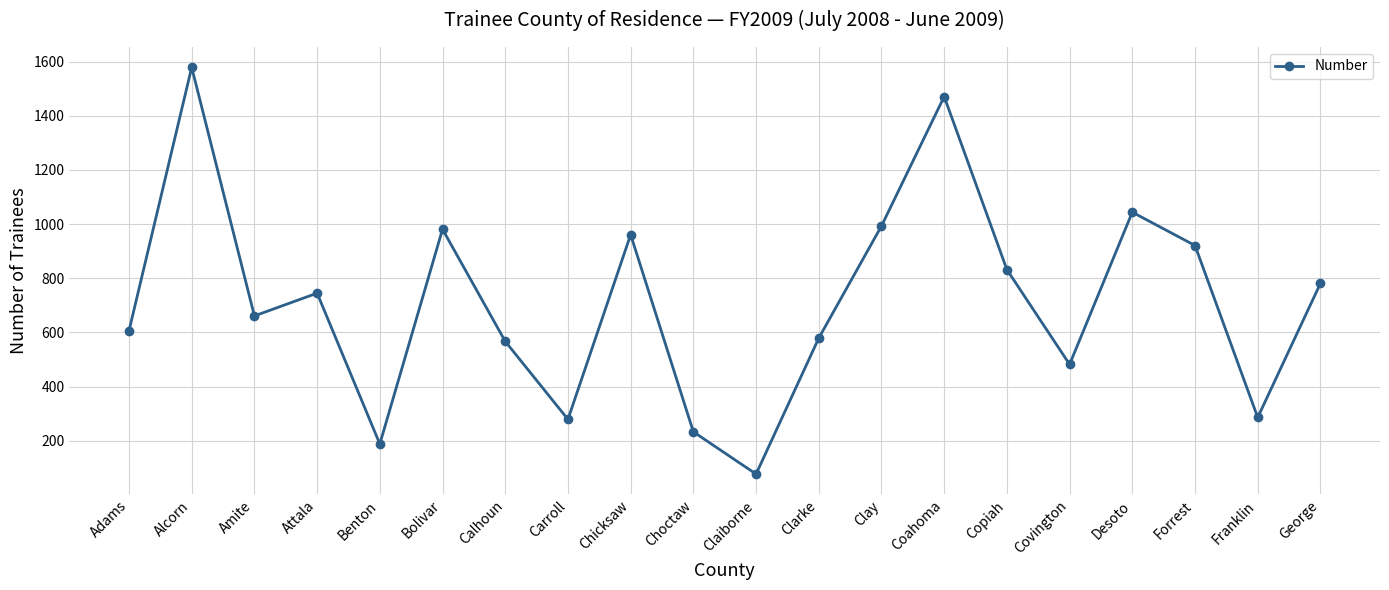

What is the approximate value at Clarke, to the nearest 50?

600